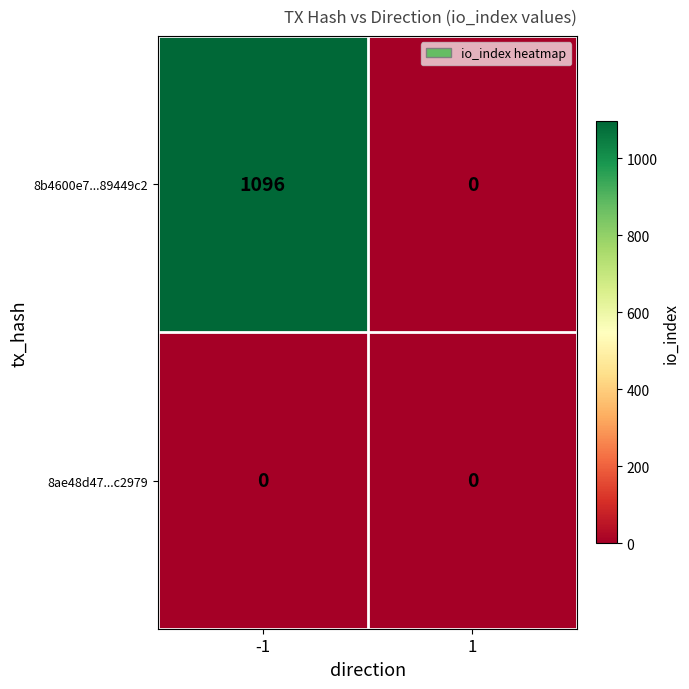

Rank the series by their average value, from lowest to highest.

8ae48d47...c2979, 8b4600e7...89449c2